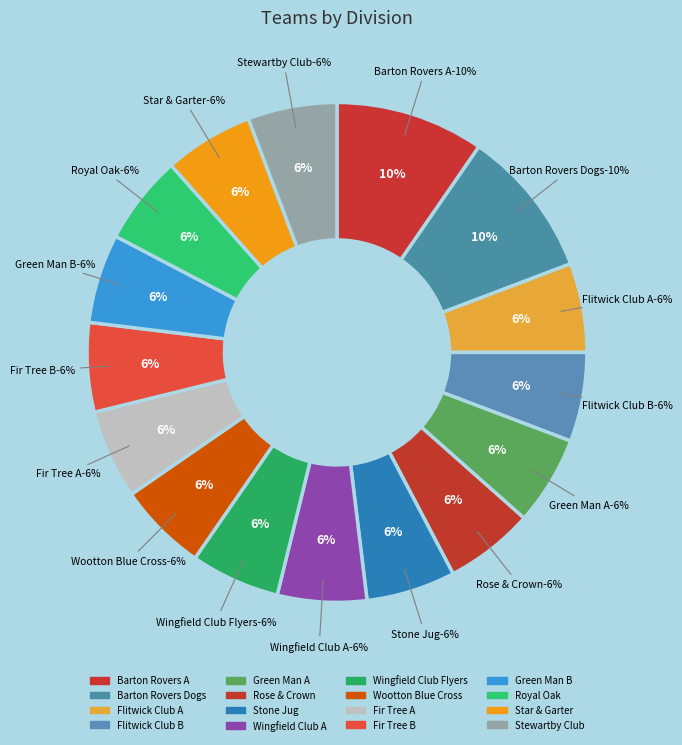

What percentage is the Wootton Blue Cross slice, to the nearest percent?

6%